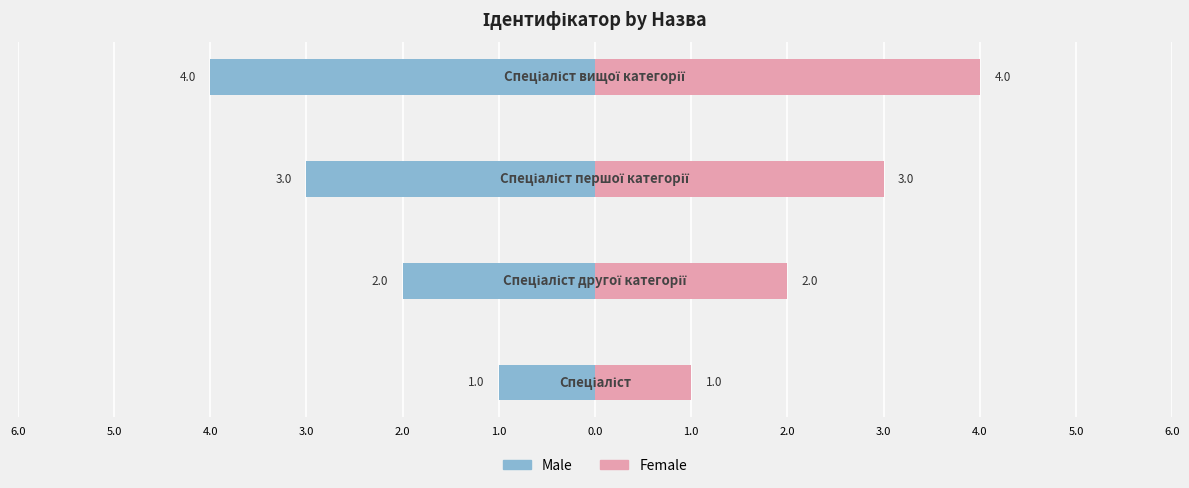

What is the difference between the maximum and second lowest values in the Female series?

2